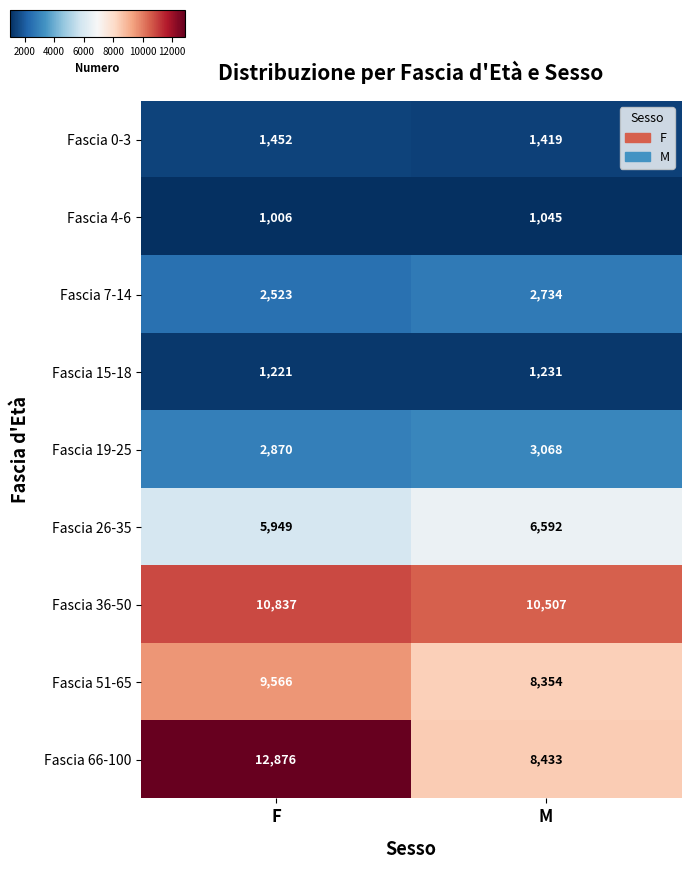

At which category does the chart reach its peak across all series?

F